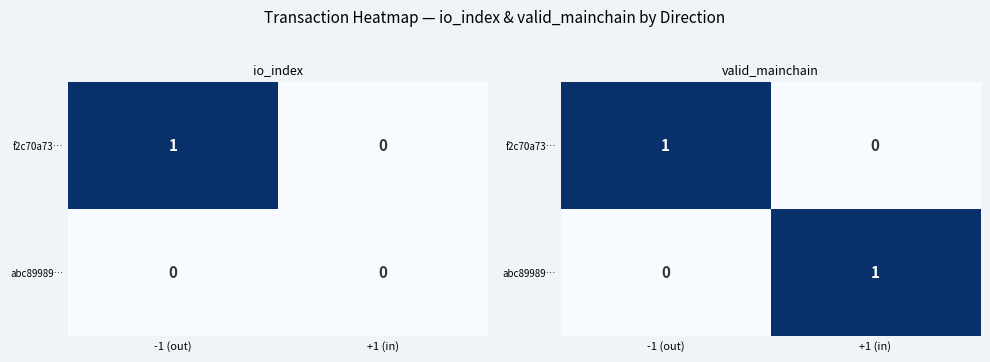

At which category is the sum across all series the highest?

-1 (out)